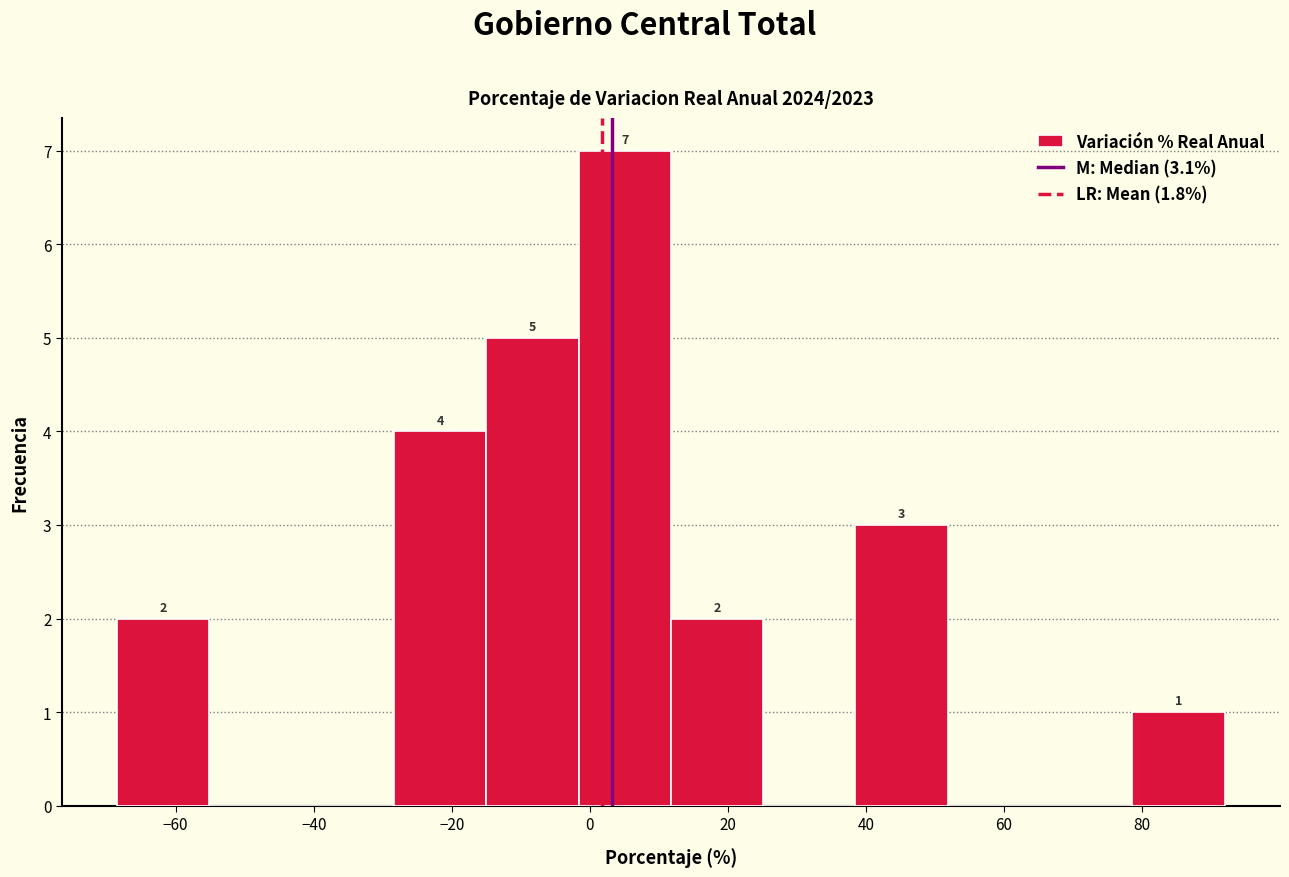

Which range on the x-axis has the tallest bar?

-2 to 12